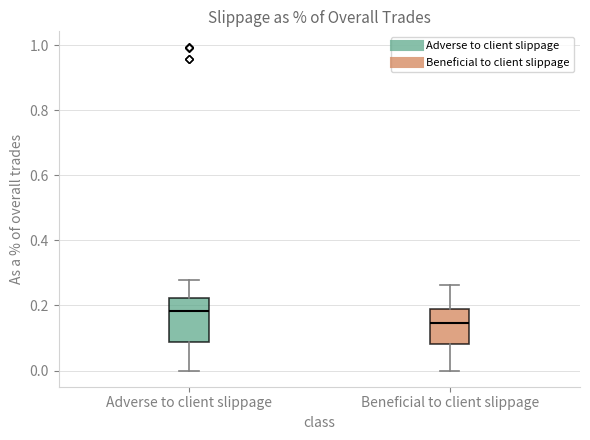

Reading left to right, transcribe this box plot: for each box, give where its median line is, the range the box spans, and where its two whiskers end, as read against the y-axis. The values are not printed on the chart, so give them approximately, as read against the axis.

Adverse to client slippage: median 0.18, box 0.08 to 0.22, whiskers 0.00 to 0.28
Beneficial to client slippage: median 0.14, box 0.08 to 0.18, whiskers 0.00 to 0.26